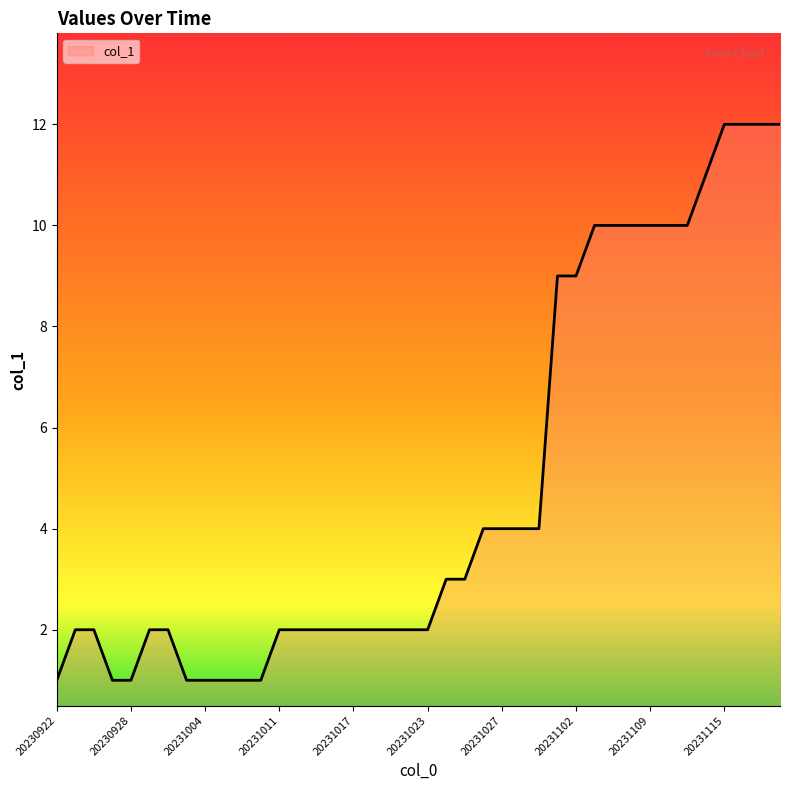

What is the greatest value displayed?

12